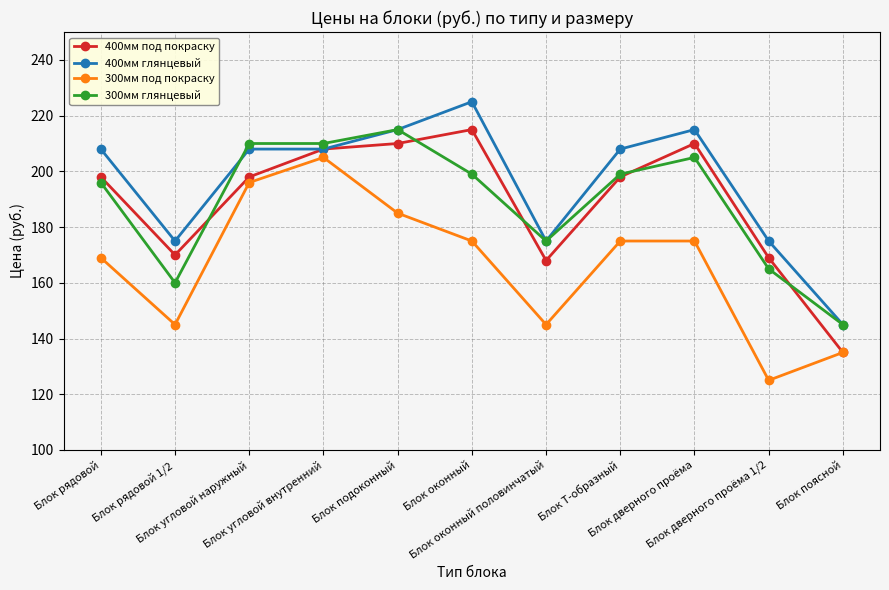

Does the chart have visible grid lines?

Yes